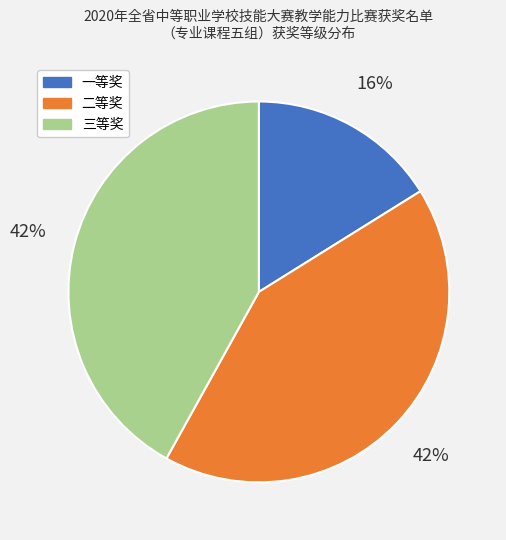

Is 三等奖 the majority of the pie?

No